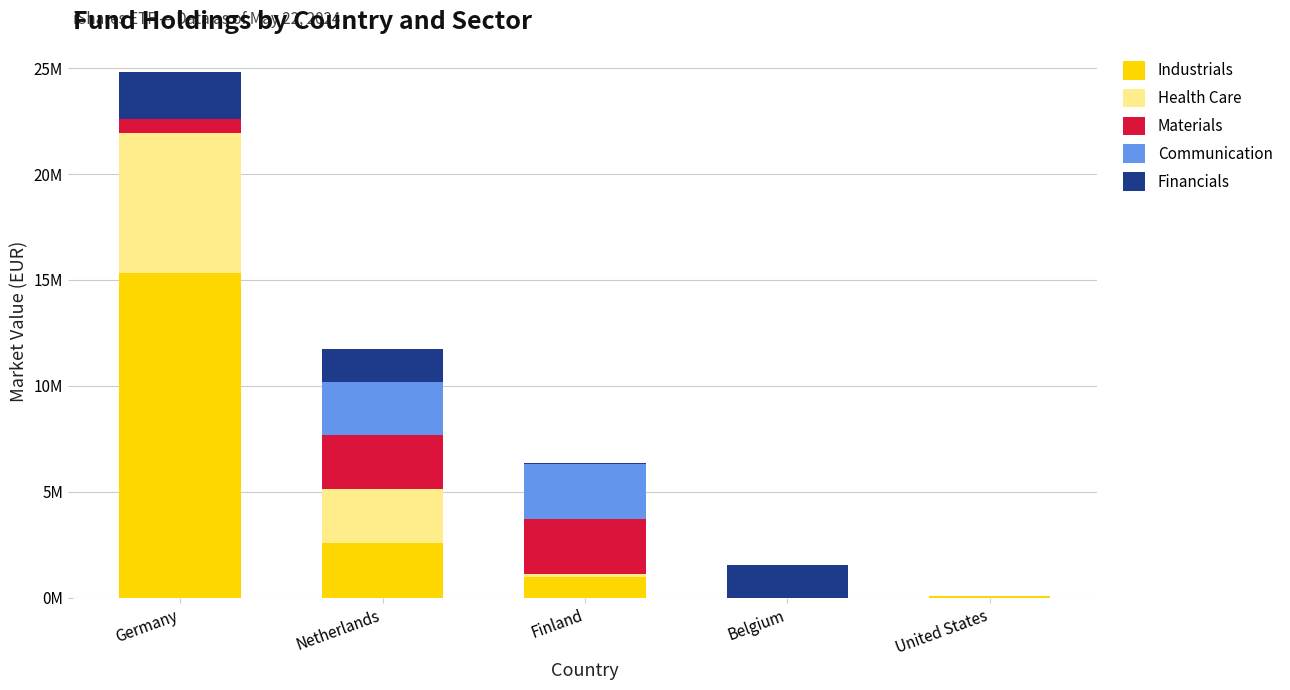

What are all the series names shown in the legend?

Industrials, Health Care, Materials, Communication, Financials